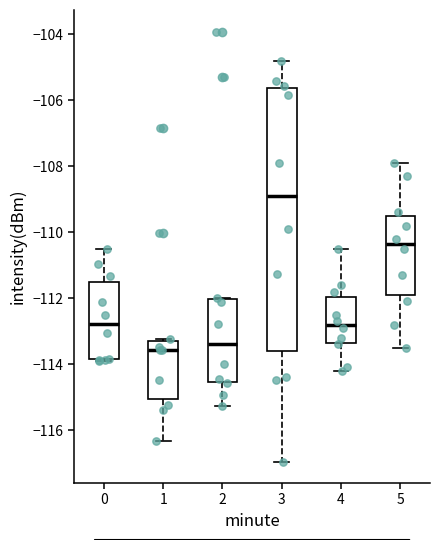

Comparing the boxes themselves (not the whiskers), which one is the tallest?

3